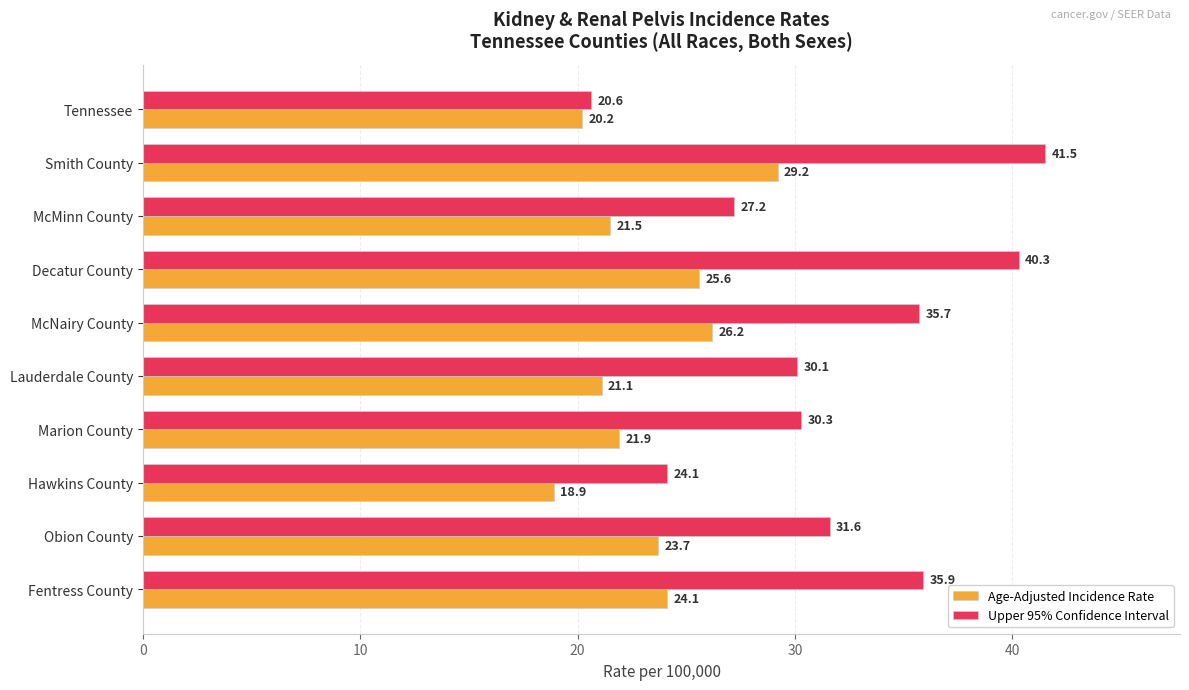

What is the difference between the highest and lowest values at Smith County?

12.3